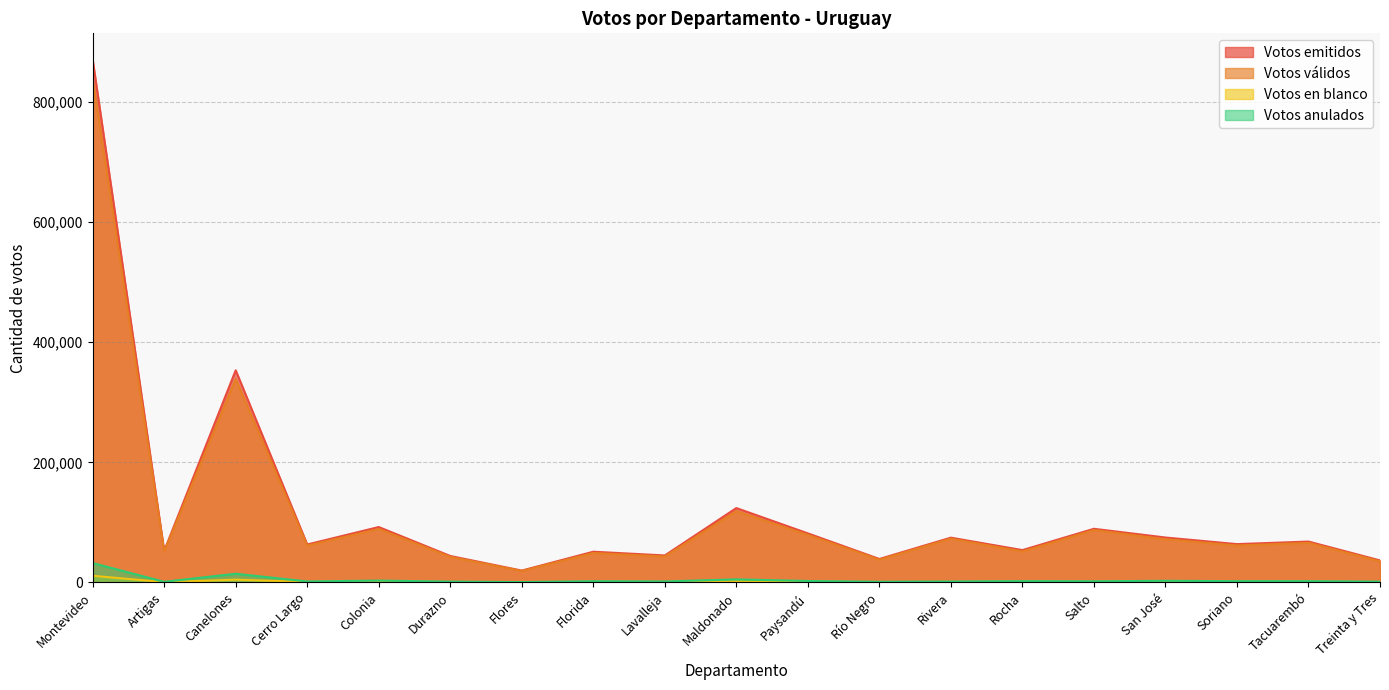

Reading right to left, list all the values displayed in this chart.

Votos emitidos: Treinta y Tres=36752	Tacuarembó=68151	Soriano=63887	San José=74878	Salto=89397	Rocha=53921	Rivera=74649	Río Negro=39161	Paysandú=81765	Maldonado=123921	Lavalleja=45019	Florida=51252	Flores=19840	Durazno=44142	Colonia=92331	Cerro Largo=63254	Canelones=353271	Artigas=52507	Montevideo=870730
Votos válidos: Treinta y Tres=35298	Tacuarembó=65943	Soriano=61642	San José=72036	Salto=87349	Rocha=51638	Rivera=72980	Río Negro=37974	Paysandú=79245	Maldonado=118706	Lavalleja=43290	Florida=49109	Flores=19193	Durazno=42673	Colonia=89121	Cerro Largo=61469	Canelones=338645	Artigas=51336	Montevideo=838259
Votos en blanco: Treinta y Tres=528	Tacuarembó=965	Soriano=753	San José=912	Salto=926	Rocha=839	Rivera=747	Río Negro=480	Paysandú=879	Maldonado=1600	Lavalleja=694	Florida=582	Flores=278	Durazno=552	Colonia=1087	Cerro Largo=791	Canelones=4744	Artigas=548	Montevideo=11216
Votos anulados: Treinta y Tres=1444	Tacuarembó=2196	Soriano=2230	San José=2817	Salto=2026	Rocha=2279	Rivera=1630	Río Negro=1178	Paysandú=2502	Maldonado=5188	Lavalleja=1726	Florida=2135	Flores=641	Durazno=1452	Colonia=3173	Cerro Largo=1765	Canelones=14549	Artigas=1160	Montevideo=32370